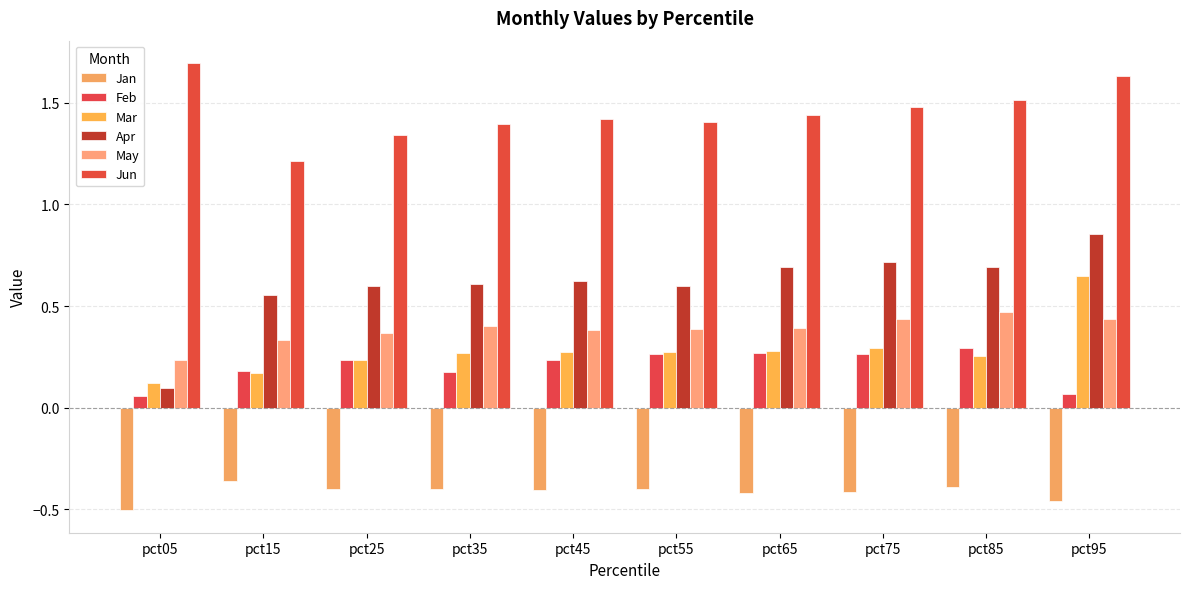

At which label does May reach its peak?

pct85